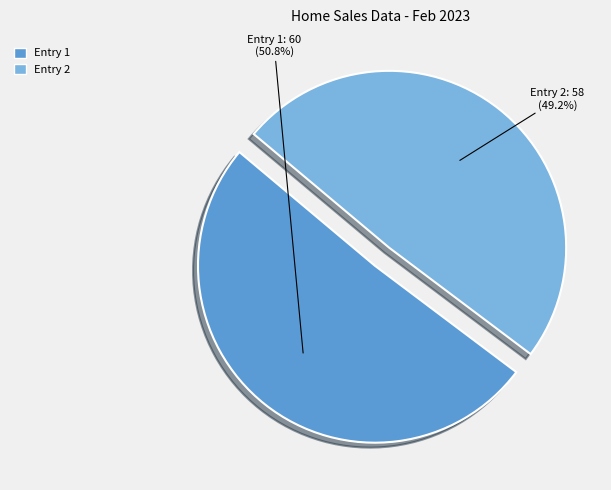

Rank the categories by value from lowest to highest.

Entry 2, Entry 1